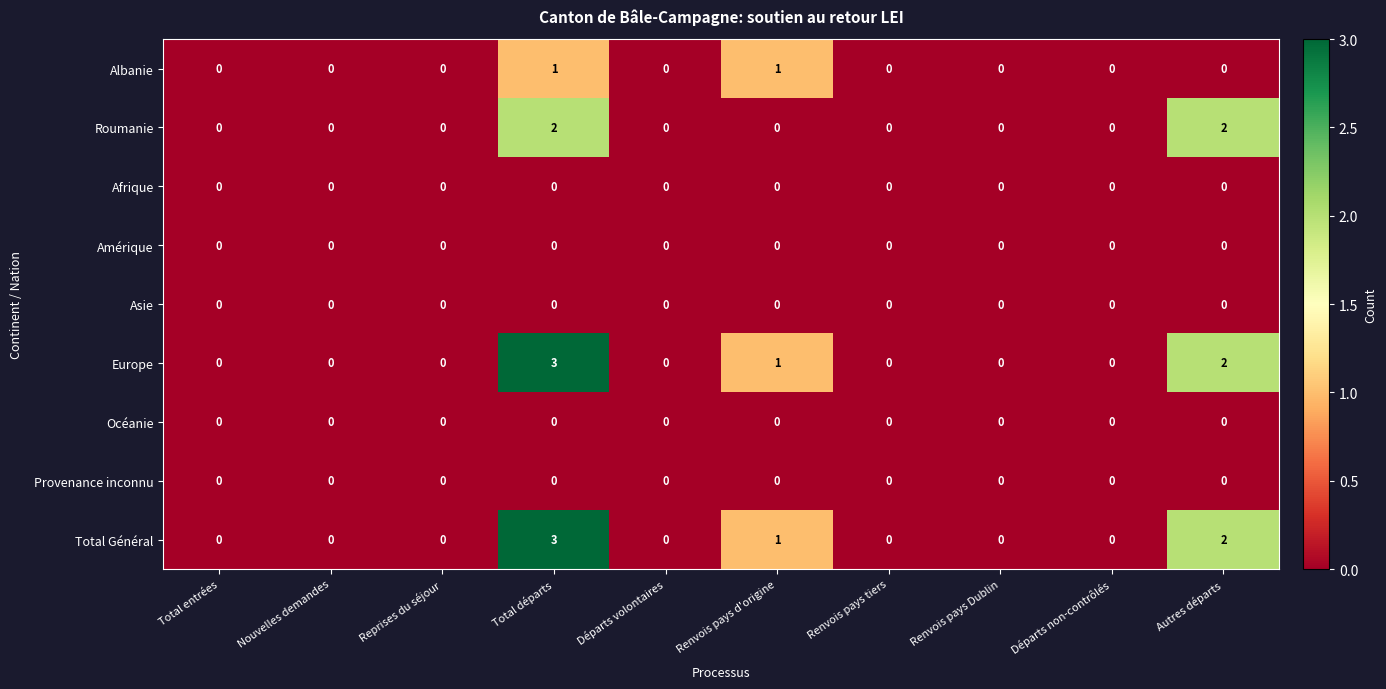

What is the sum of all Europe values?

6